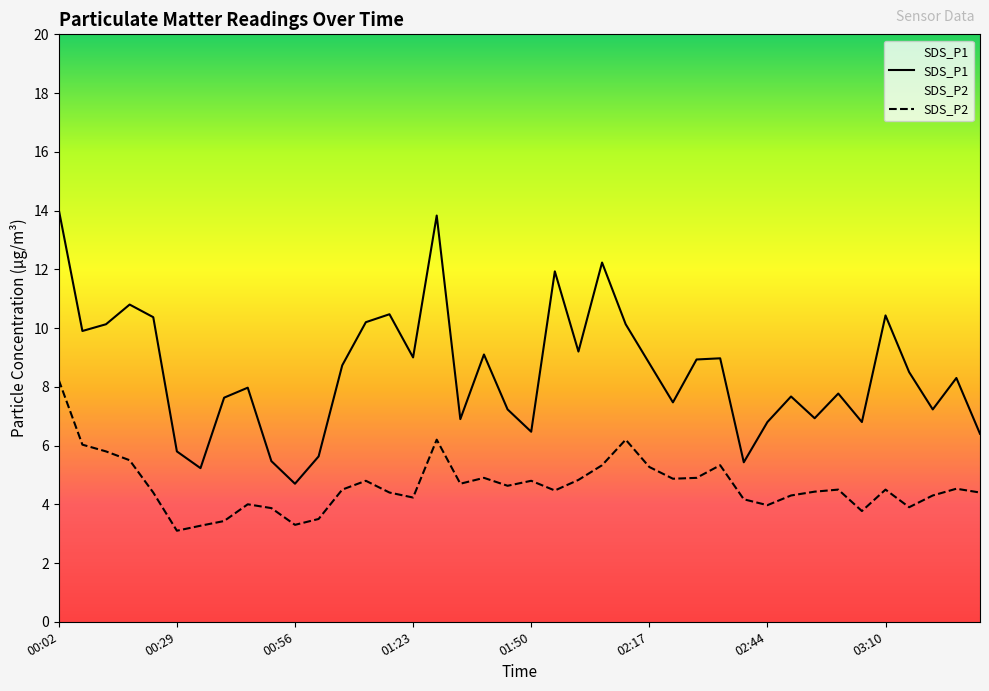

Rank the series by their average value, from highest to lowest.

SDS_P1, SDS_P2